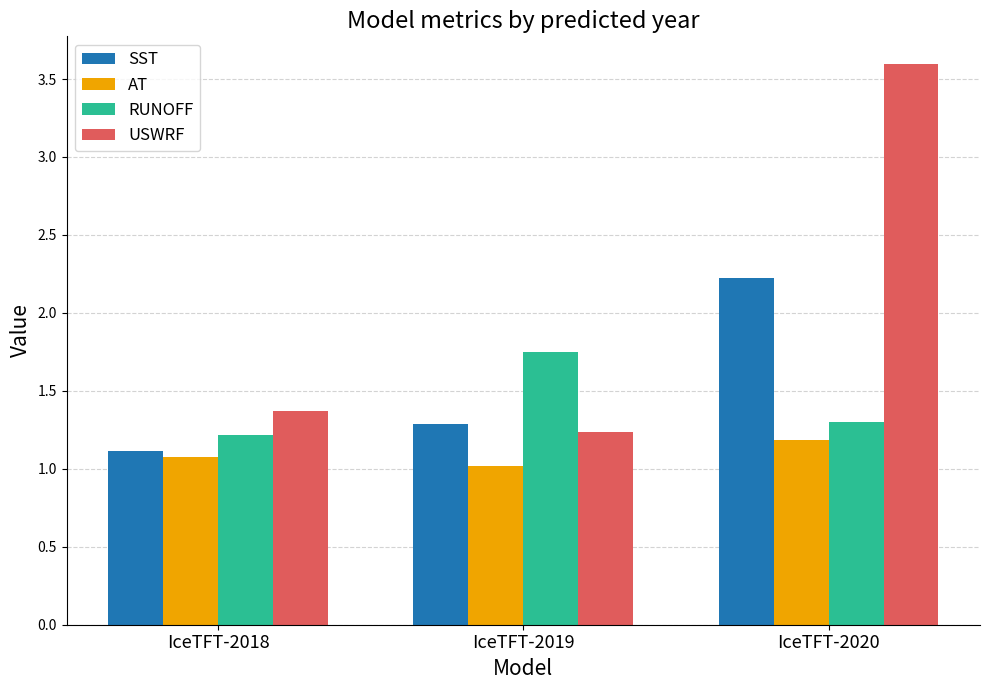

At IceTFT-2019, list the series in order from smallest to largest.

AT, USWRF, SST, RUNOFF